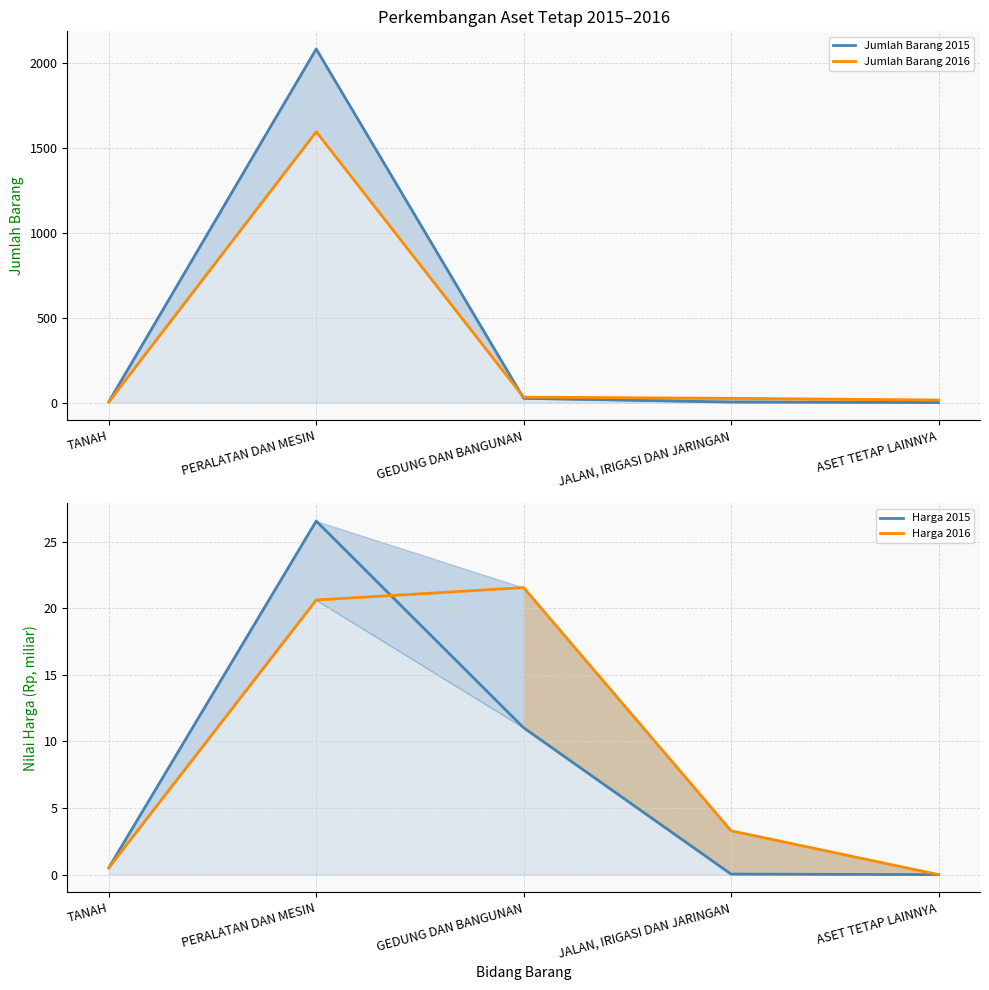

Reading left to right, list all the values displayed in this chart.

Jumlah Barang 2015: TANAH=4.0	PERALATAN DAN MESIN=2085.0	GEDUNG DAN BANGUNAN=25.0	JALAN, IRIGASI DAN JARINGAN=3.0	ASET TETAP LAINNYA=0.0
Jumlah Barang 2016: TANAH=4.0	PERALATAN DAN MESIN=1597.0	GEDUNG DAN BANGUNAN=32.0	JALAN, IRIGASI DAN JARINGAN=25.0	ASET TETAP LAINNYA=15.0
Harga 2015: TANAH=0.5	PERALATAN DAN MESIN=26.5	GEDUNG DAN BANGUNAN=11.0	JALAN, IRIGASI DAN JARINGAN=0.0	ASET TETAP LAINNYA=0.0
Harga 2016: TANAH=0.5	PERALATAN DAN MESIN=20.6	GEDUNG DAN BANGUNAN=21.6	JALAN, IRIGASI DAN JARINGAN=3.3	ASET TETAP LAINNYA=0.0